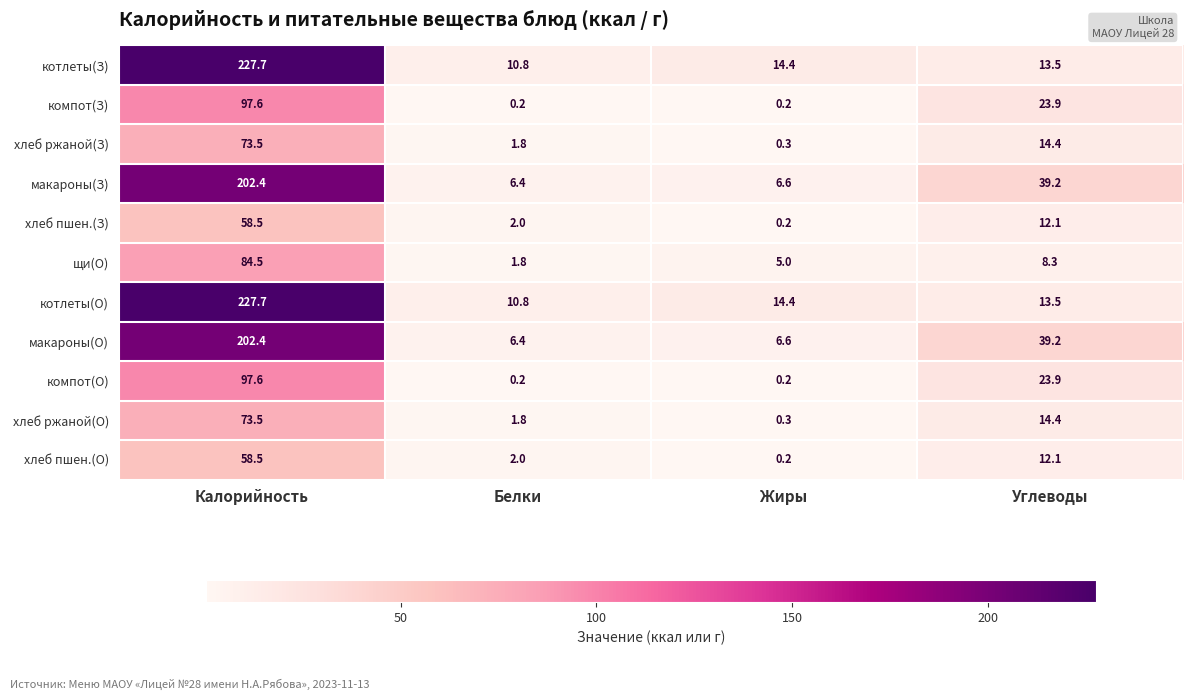

Is the value of хлеб ржаной(О) at Углеводы greater than the value of хлеб пшен.(З) at Белки?

Yes